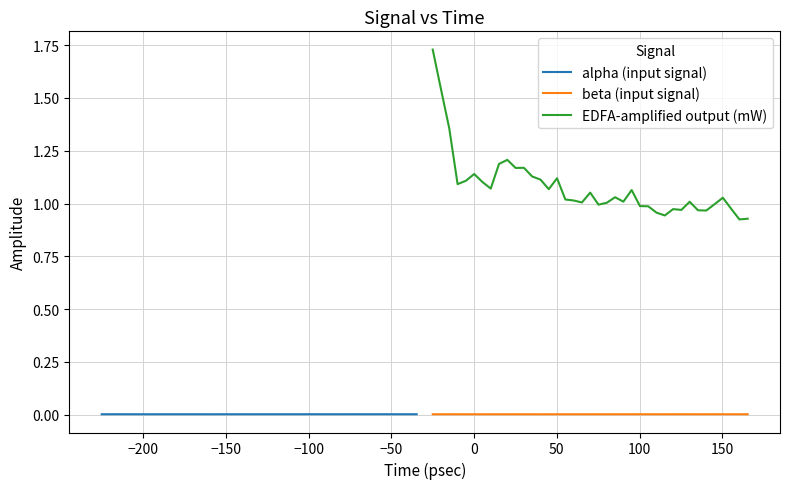

True or false: beta (input signal) and EDFA-amplified output (mW) intersect in this chart.

False